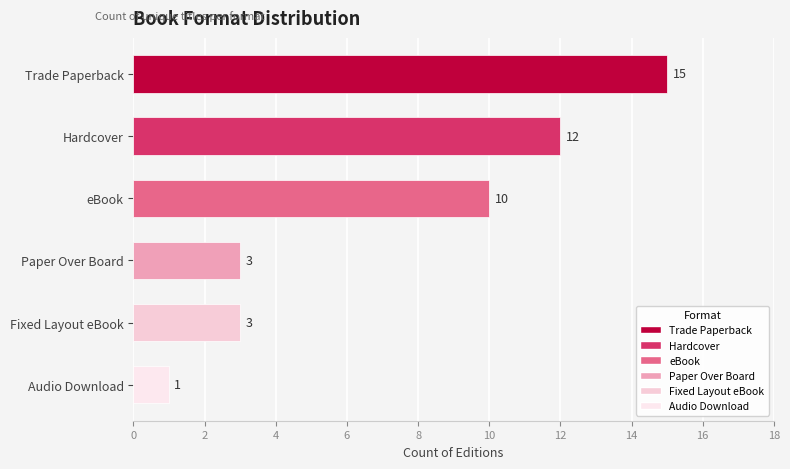

What is the label of the 6th bar from the top?

Audio Download